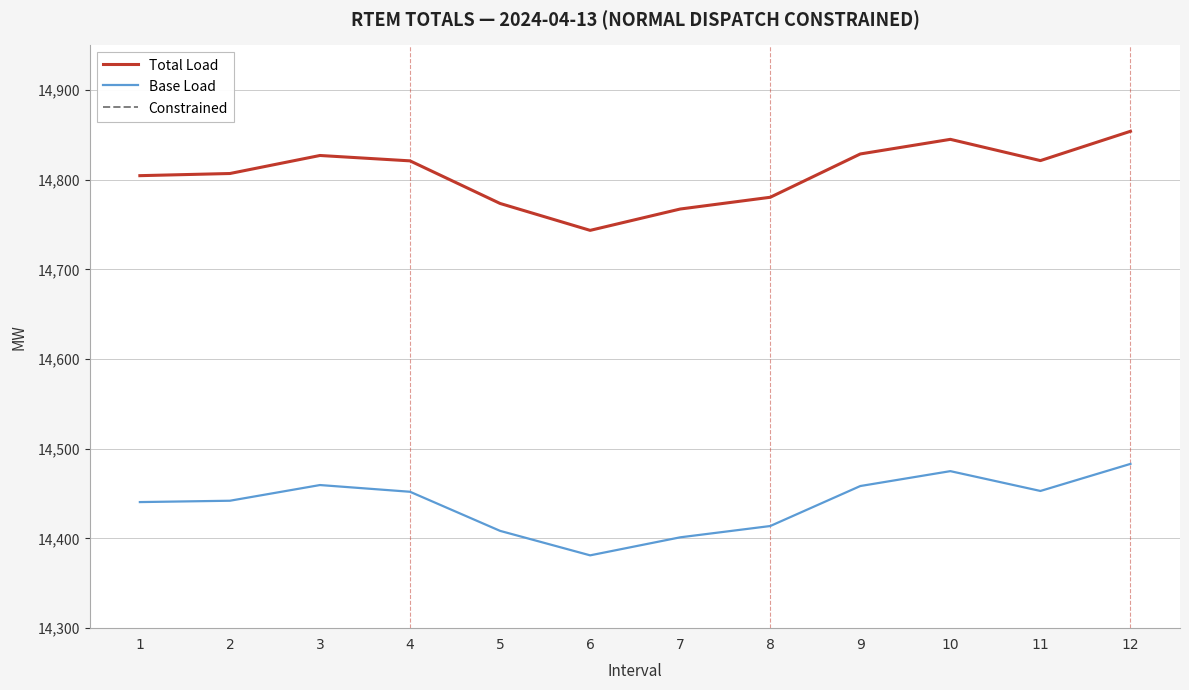

What is the total value across all series at 1?

29609.3